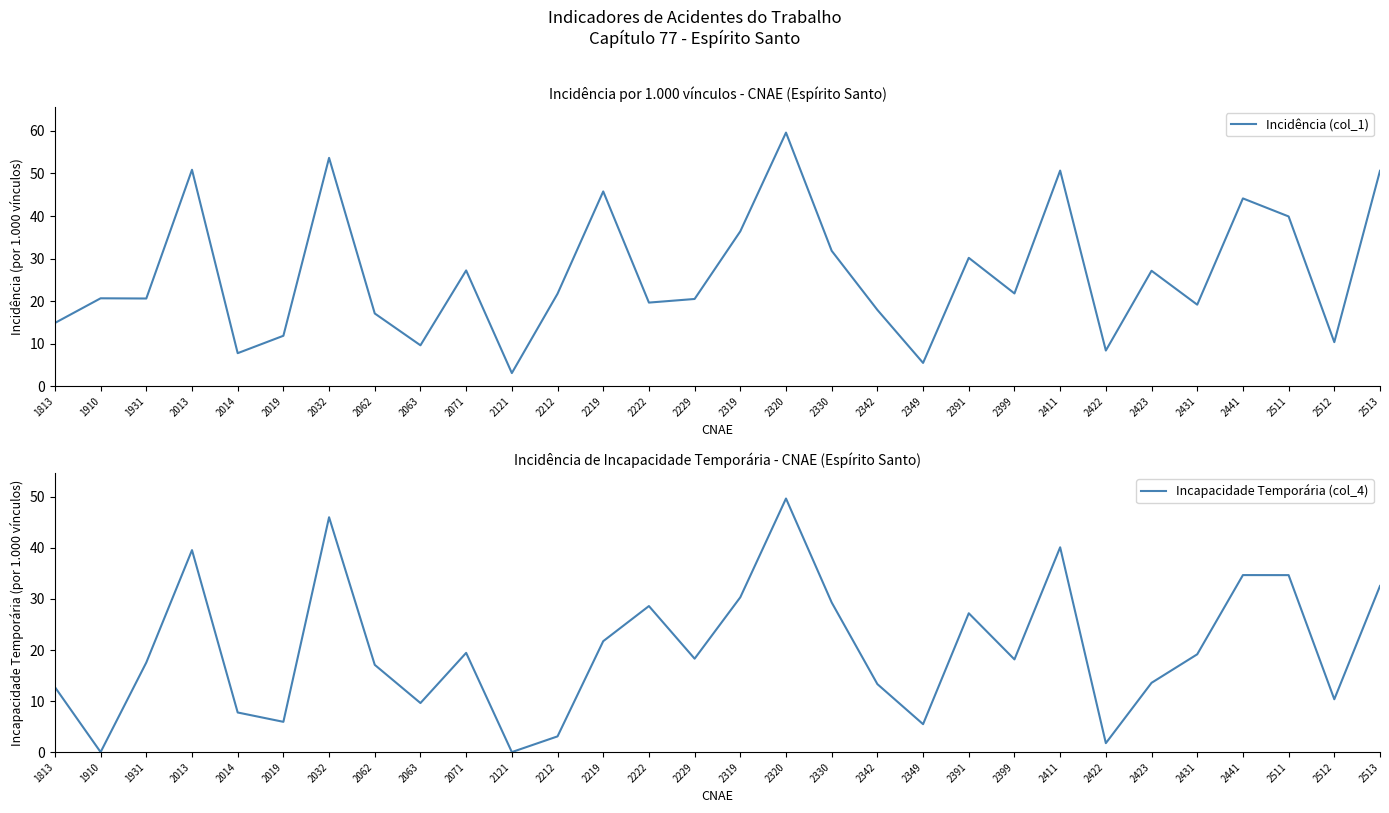

Reading left to right, extract all data points from this chart.

Incidência (col_1): 14.9	20.7	20.6	50.9	7.8	11.8	53.7	17.1	9.6	27.2	3.1	21.7	45.8	19.6	20.5	36.4	59.6	31.8	17.9	5.5	30.2	21.8	50.7	8.4	27.1	19.2	44.1	39.9	10.3	50.6
Incapacidade Temporária (col_4): 12.7	0.0	17.6	39.6	7.8	5.9	46.0	17.1	9.6	19.4	0.0	3.1	21.7	28.6	18.3	30.3	49.7	29.3	13.3	5.5	27.2	18.2	40.1	1.8	13.6	19.2	34.7	34.7	10.3	32.5